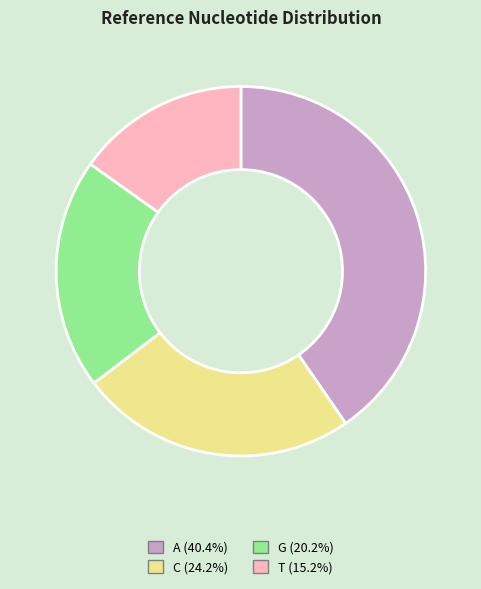

Do G and T together represent more than half of the pie?

No